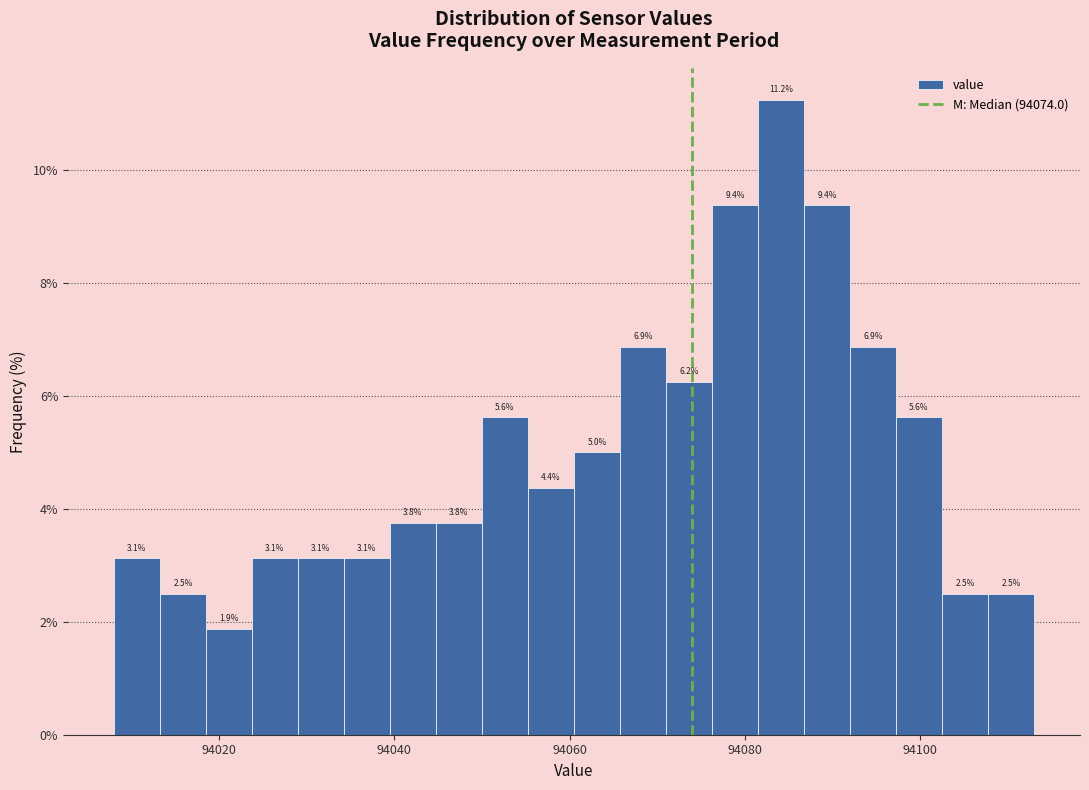

Read against the x-axis, roughly where is the centre of the tallest bar?

94084